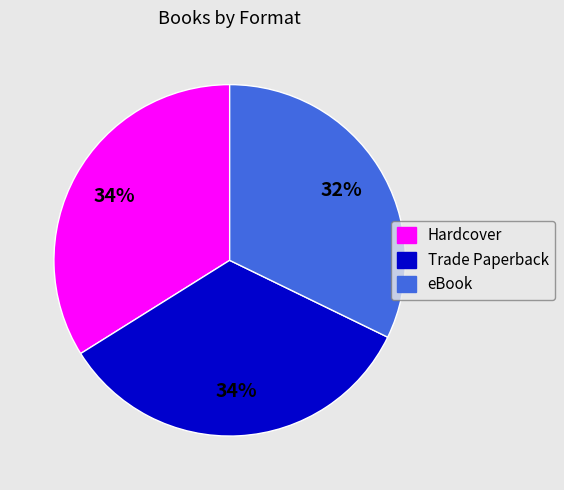

True or false: Hardcover accounts for 48% of the total.

False